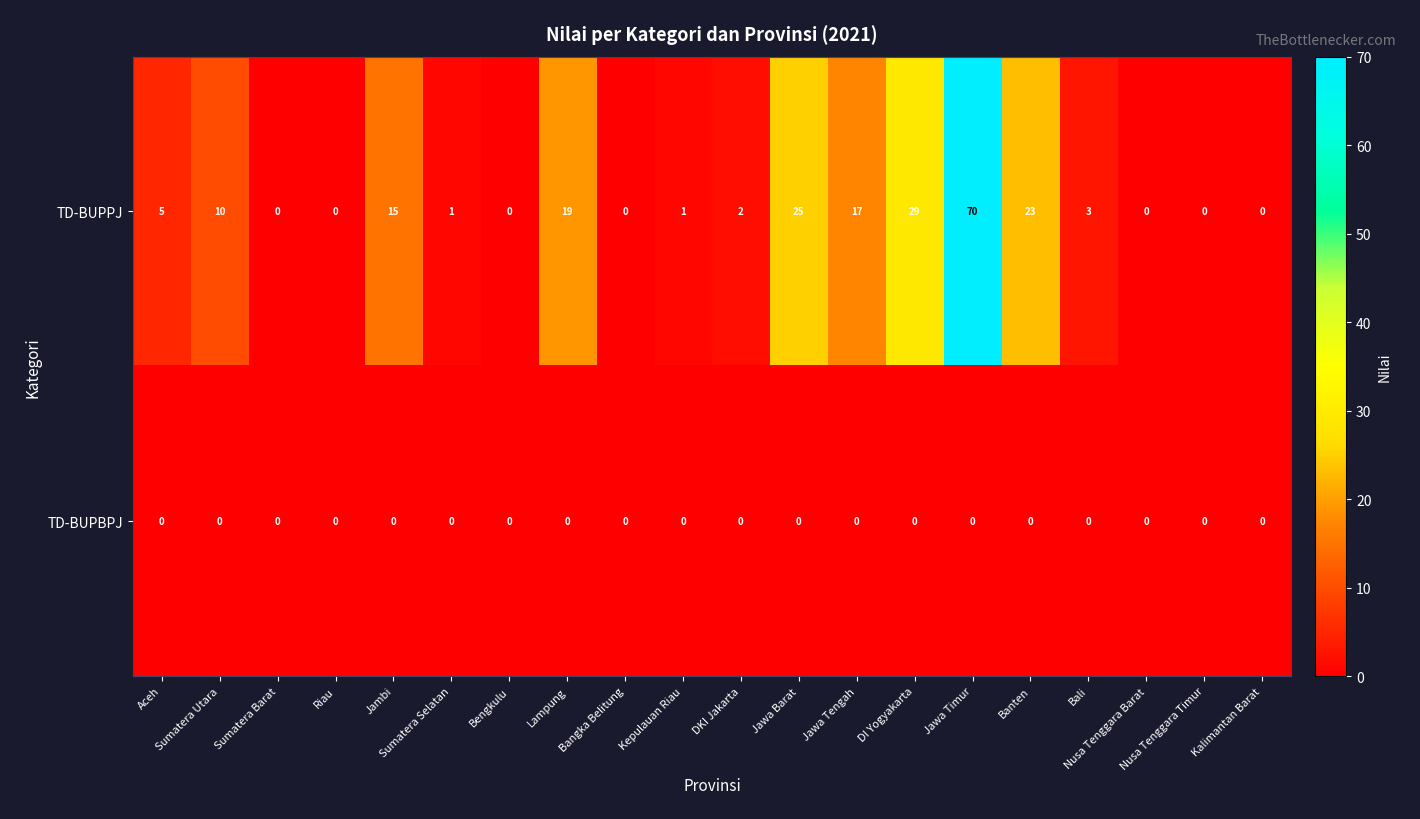

Is it true that TD-BUPBPJ equals 0 at Jawa Timur?

True